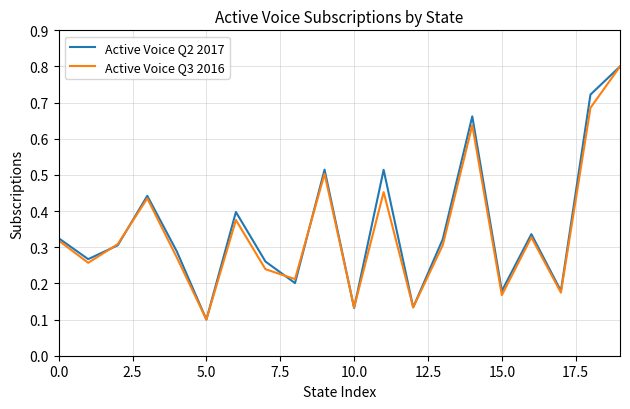

What is the maximum value shown in the chart?

0.8